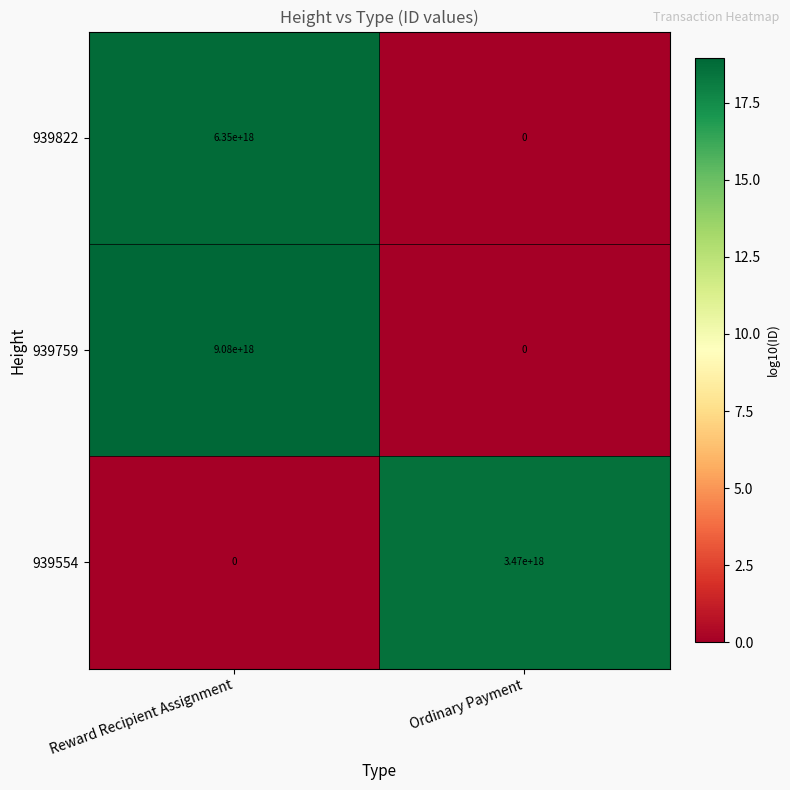

Where is 939759 nearest to the value 4540000000000000000?

Reward Recipient Assignment